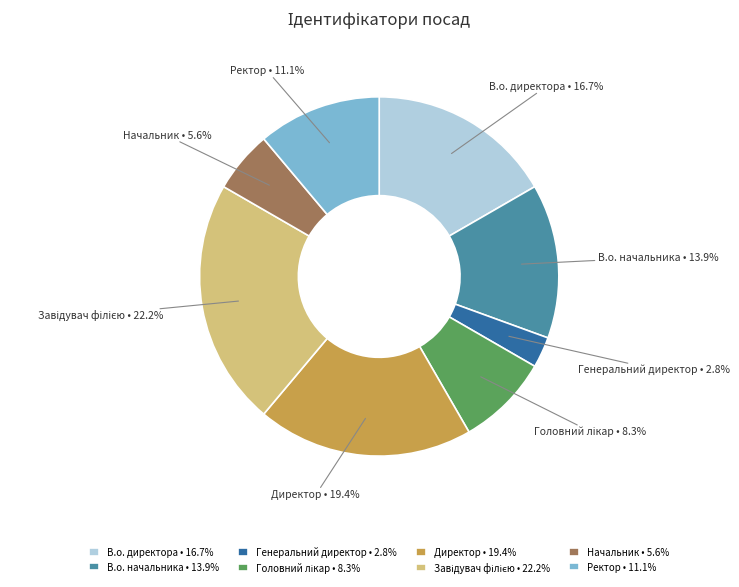

What percentage is the Директор slice, to the nearest percent?

19%